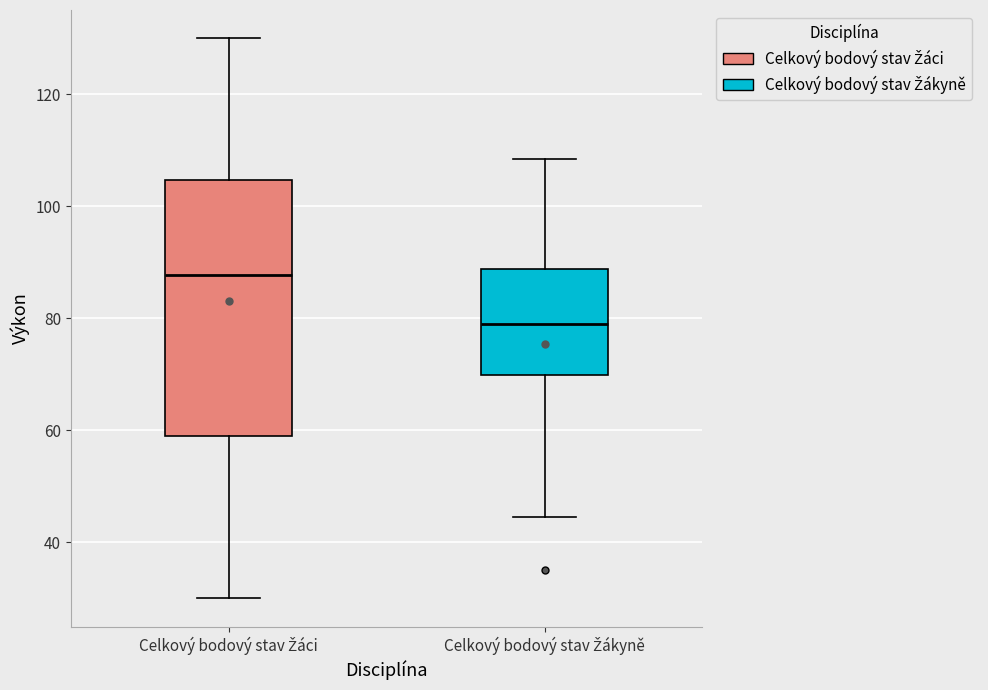

Reading left to right, transcribe this box plot: for each box, give where its median line is, the range the box spans, and where its two whiskers end, as read against the y-axis. The values are not printed on the chart, so give them approximately, as read against the axis.

Celkový bodový stav Žáci: median 88, box 60 to 104, whiskers 30 to 130
Celkový bodový stav Žákyně: median 80, box 70 to 88, whiskers 44 to 108